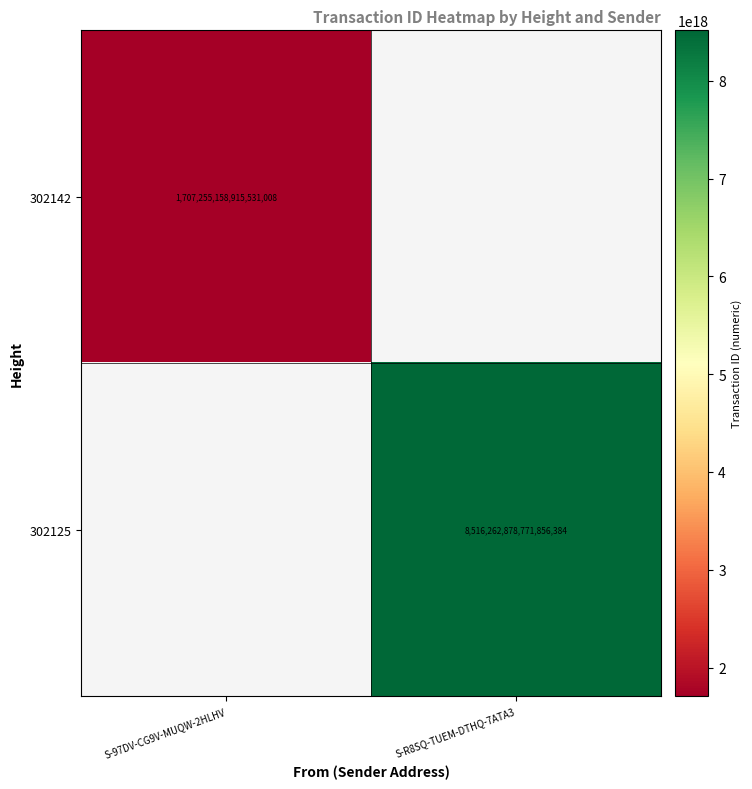

True or false: 302142 has a value of 368539570058947648 at S-97DV-CG9V-MUQW-2HLHV.

False